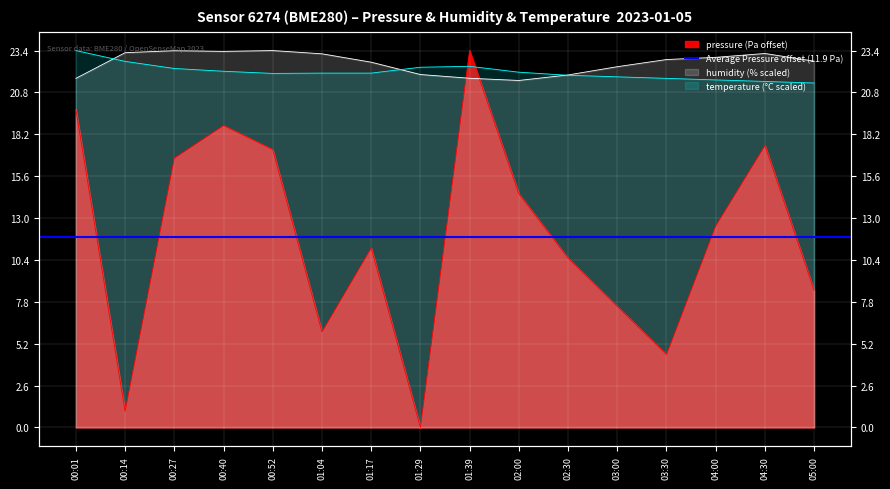

Rank the categories by humidity value from lowest to highest.

02:00, 00:01, 01:39, 02:30, 01:29, 03:00, 01:17, 05:00, 03:30, 04:00, 01:04, 04:30, 00:14, 00:40, 00:27, 00:52